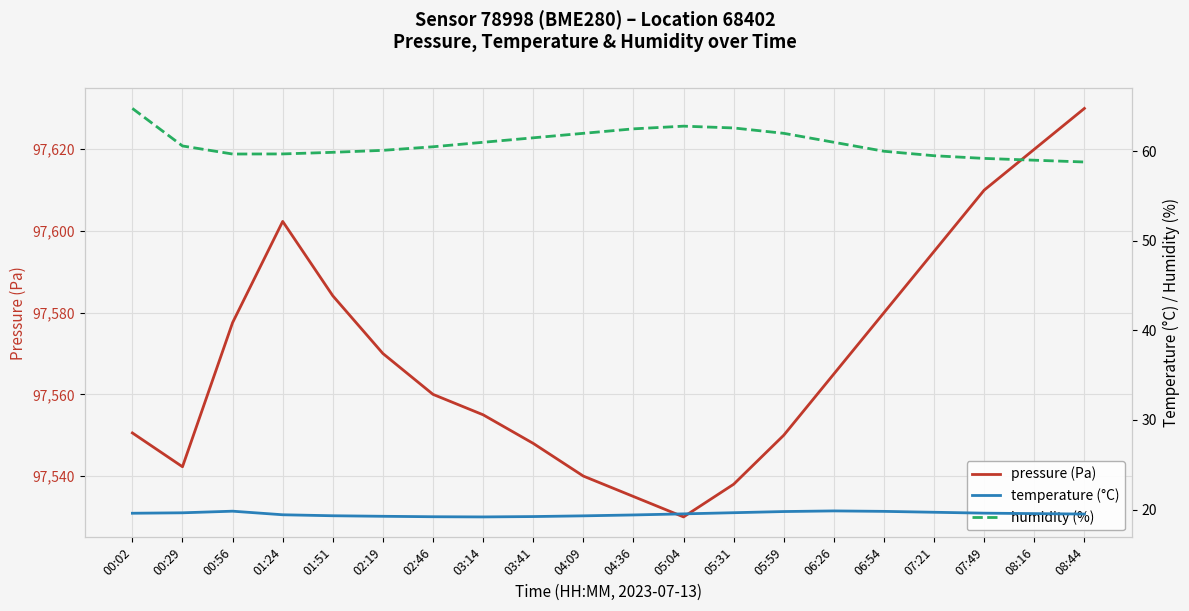

What is the sum of the temperature (°C) values at 05:31 and 02:46?

38.8